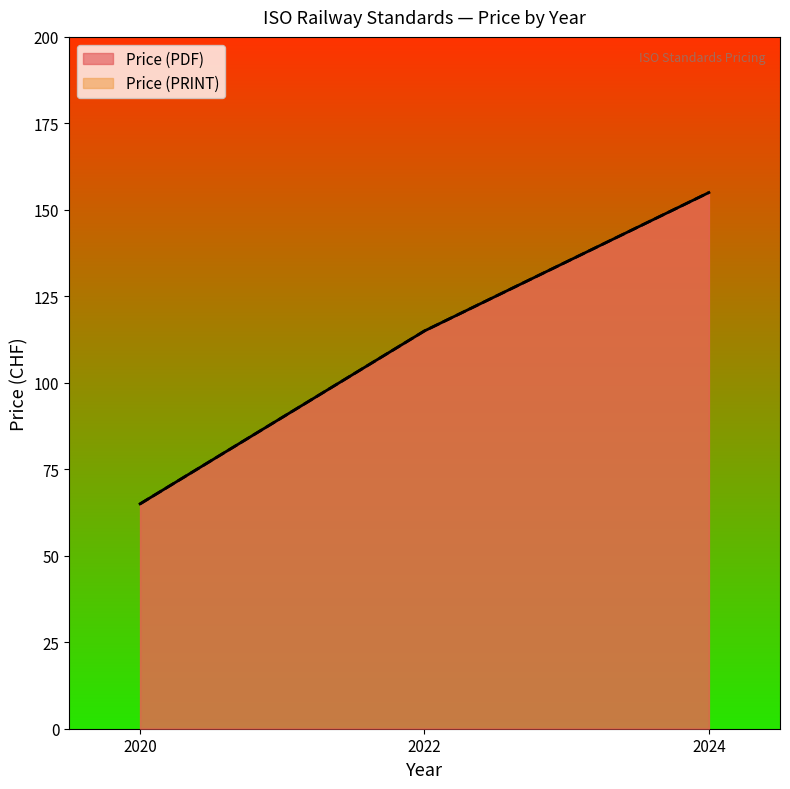

True or false: Price (PRINT) has a value of 155 at 2024.

True